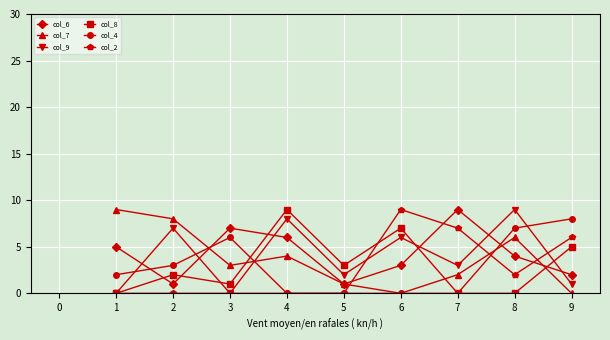

Reading left to right, extract all data points from this chart.

col_6: 5	1	7	6	1	3	9	4	2
col_7: 9	8	3	4	1	0	2	6	0
col_9: 0	7	0	8	2	6	3	9	1
col_8: 0	2	1	9	3	7	0	0	5
col_4: 2	3	6	0	0	0	0	7	8
col_2: 0	0	0	0	0	9	7	2	6